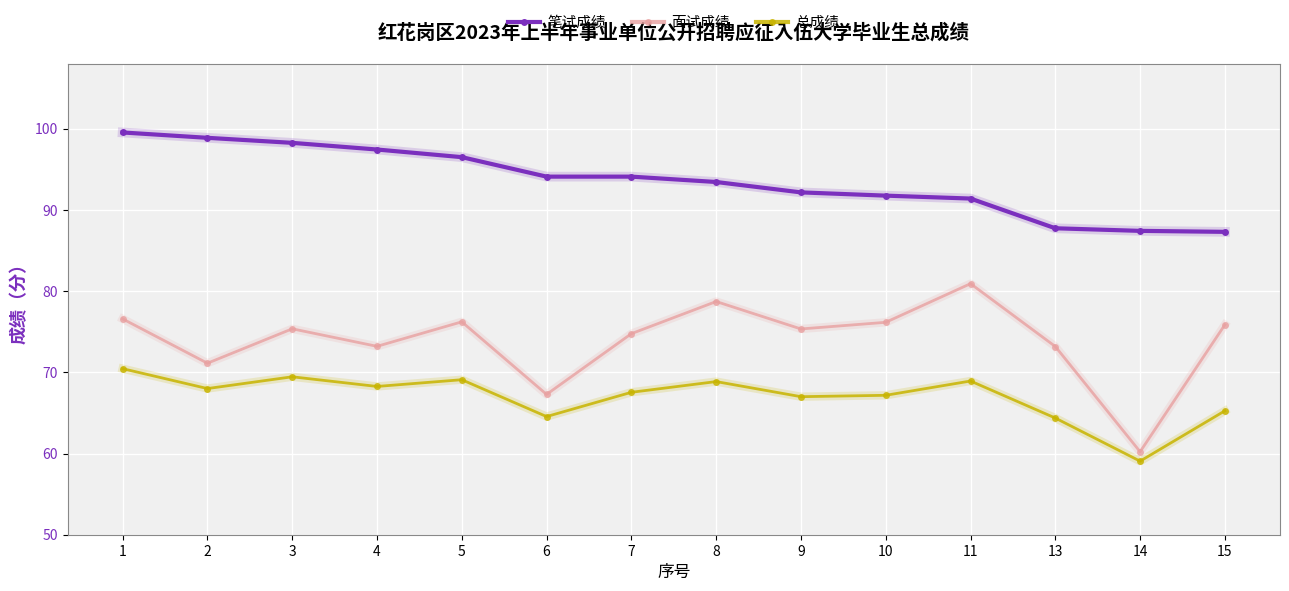

Rank the series by their maximum value, from lowest to highest.

总成绩, 面试成绩, 笔试成绩